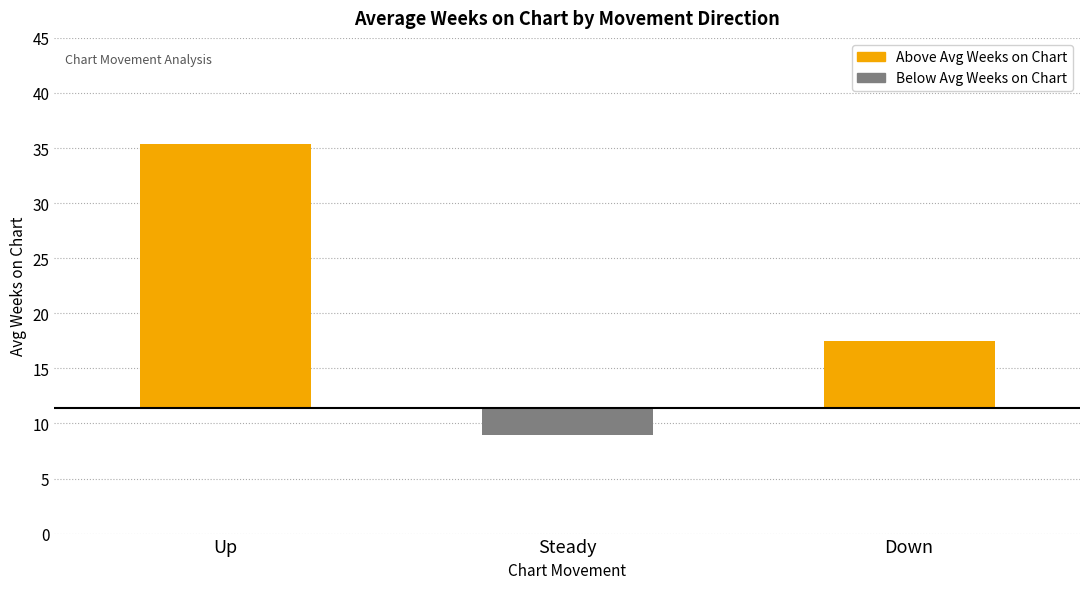

At which category does the chart reach its minimum across all series?

Steady